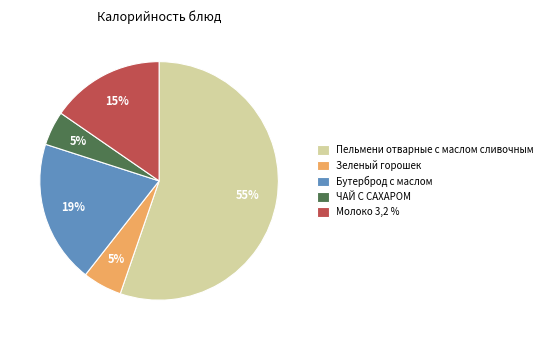

Combined, do Молоко 3,2 % and Пельмени отварные с маслом сливочным account for over 50%?

Yes